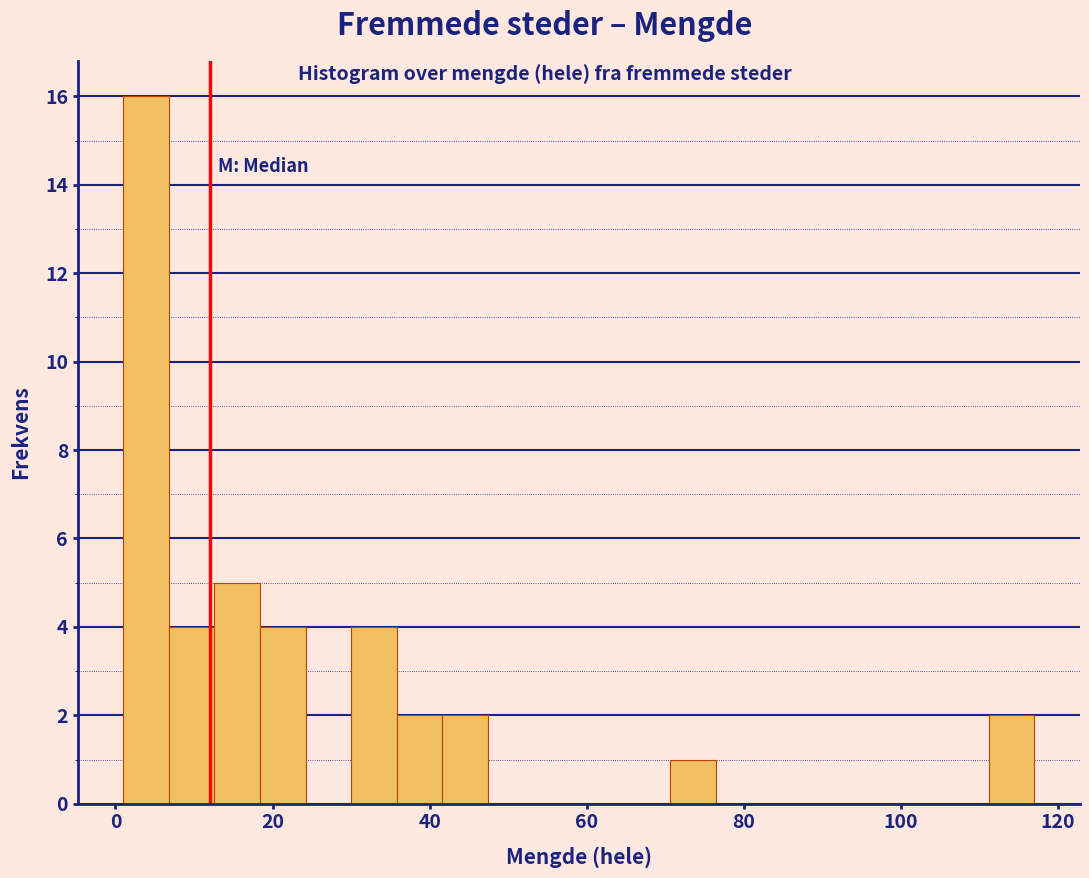

Around what value on the x-axis is the tallest bar? Give the approximate position of its centre, as read against the axis.

4